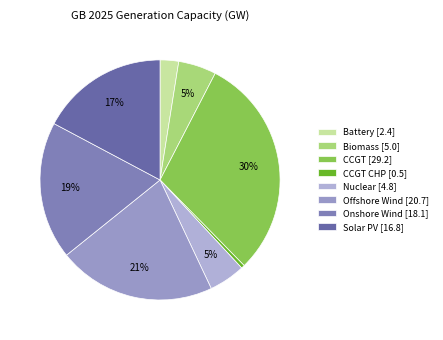

Is there a majority slice in this chart?

No